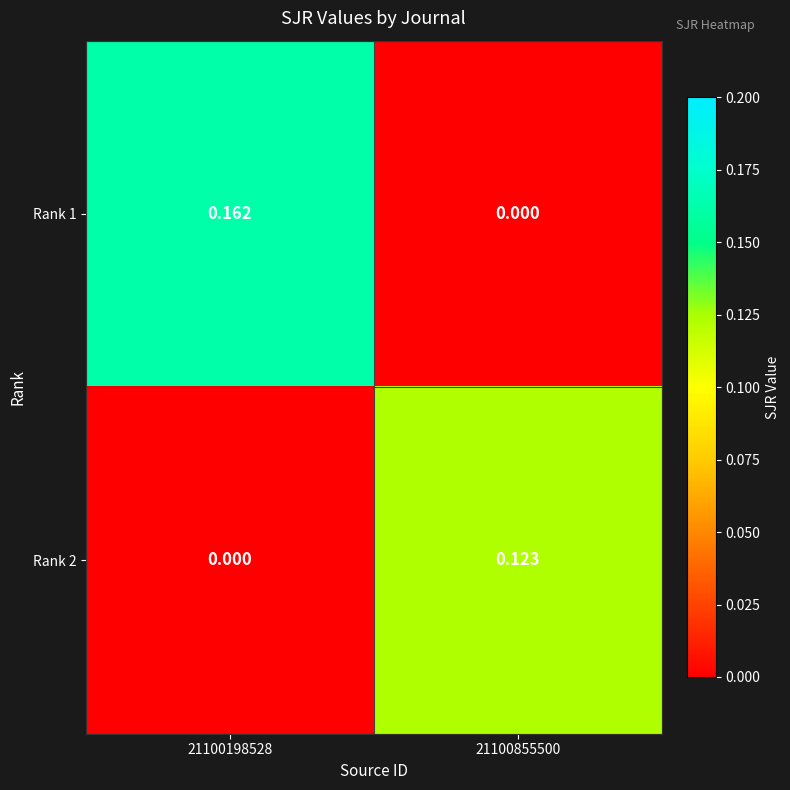

Is the value of Rank 1 at 21100855500 greater than the value of Rank 2 at 21100855500?

No